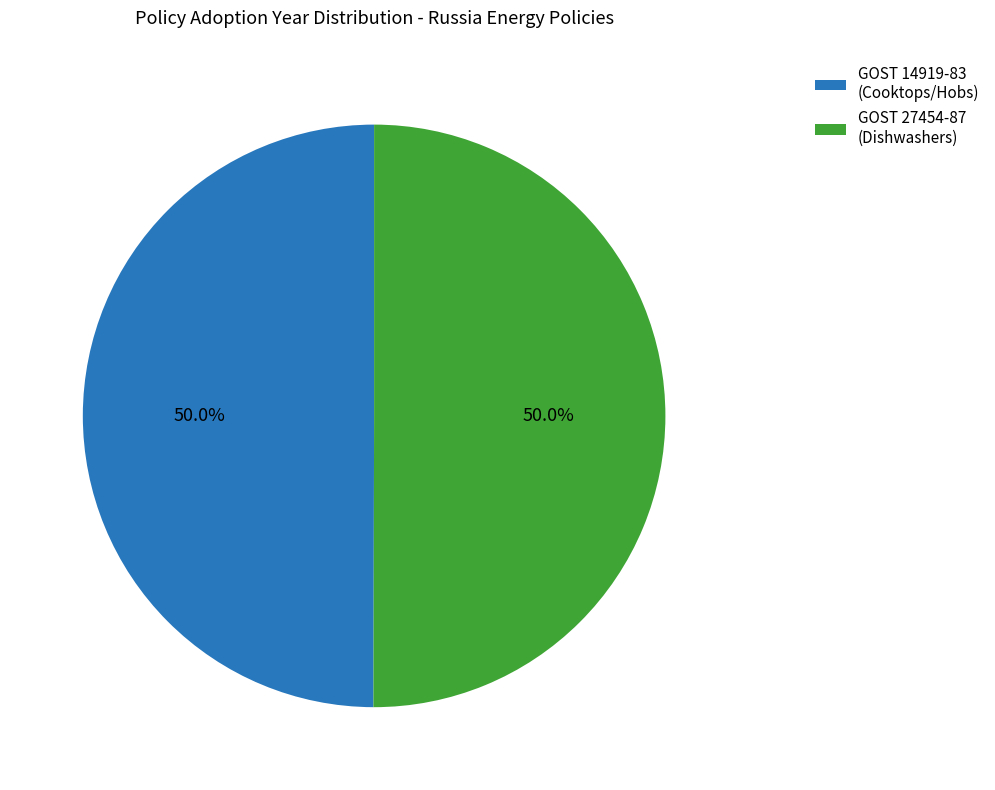

To the nearest percent, what is the average slice percentage?

50%